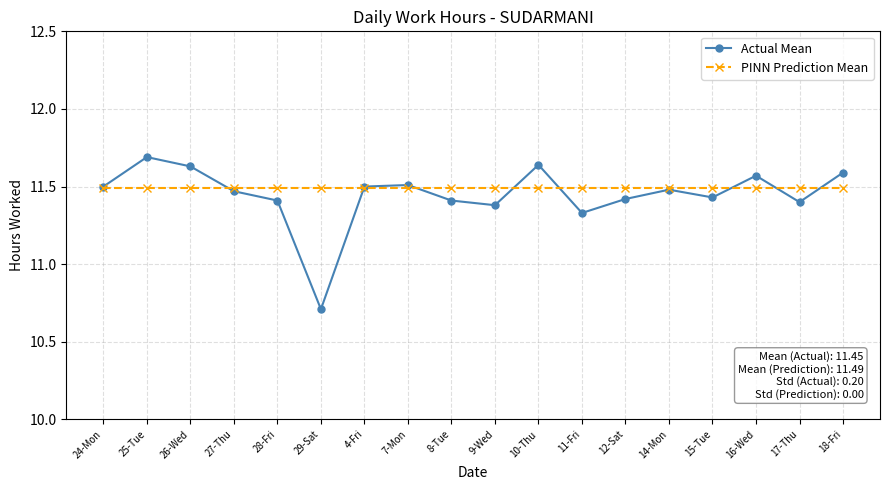

What is the sum of all PINN Prediction Mean values?

206.8